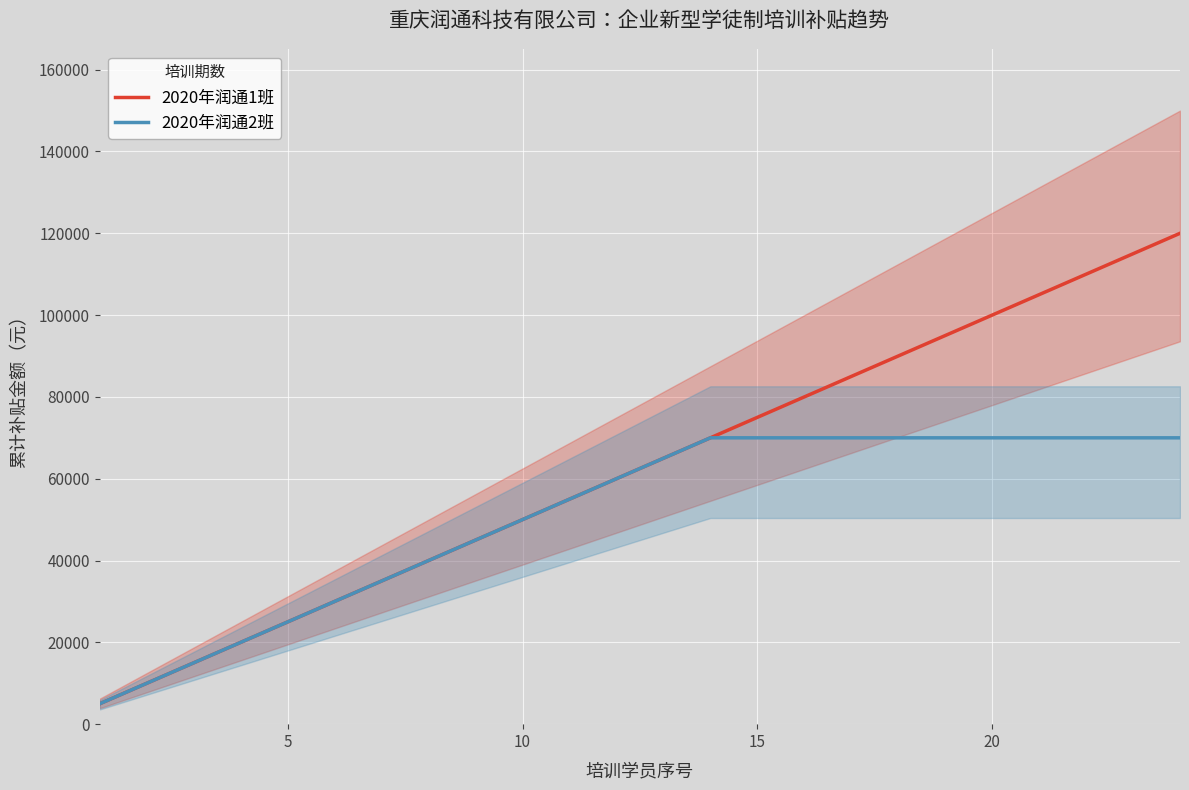

What is the maximum value for 2020年润通1班?

120000